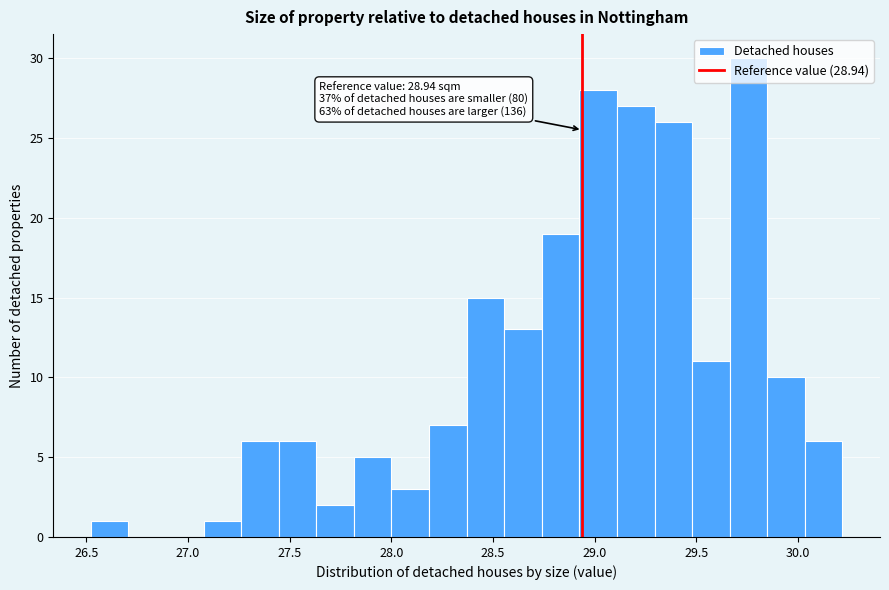

Around what value on the x-axis is the tallest bar? Give the approximate position of its centre, as read against the axis.

29.75